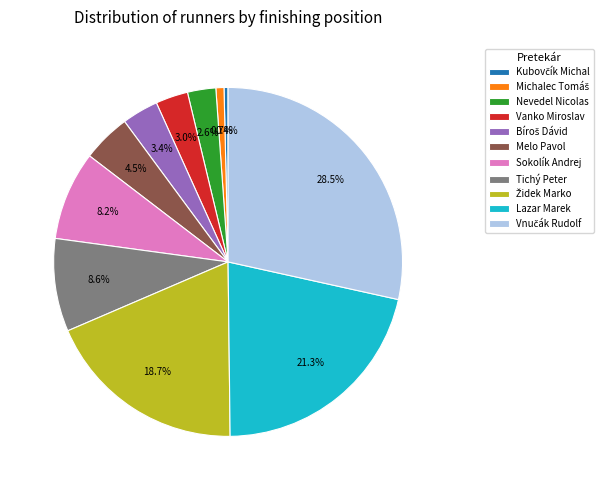

How many segments does this pie chart have?

11